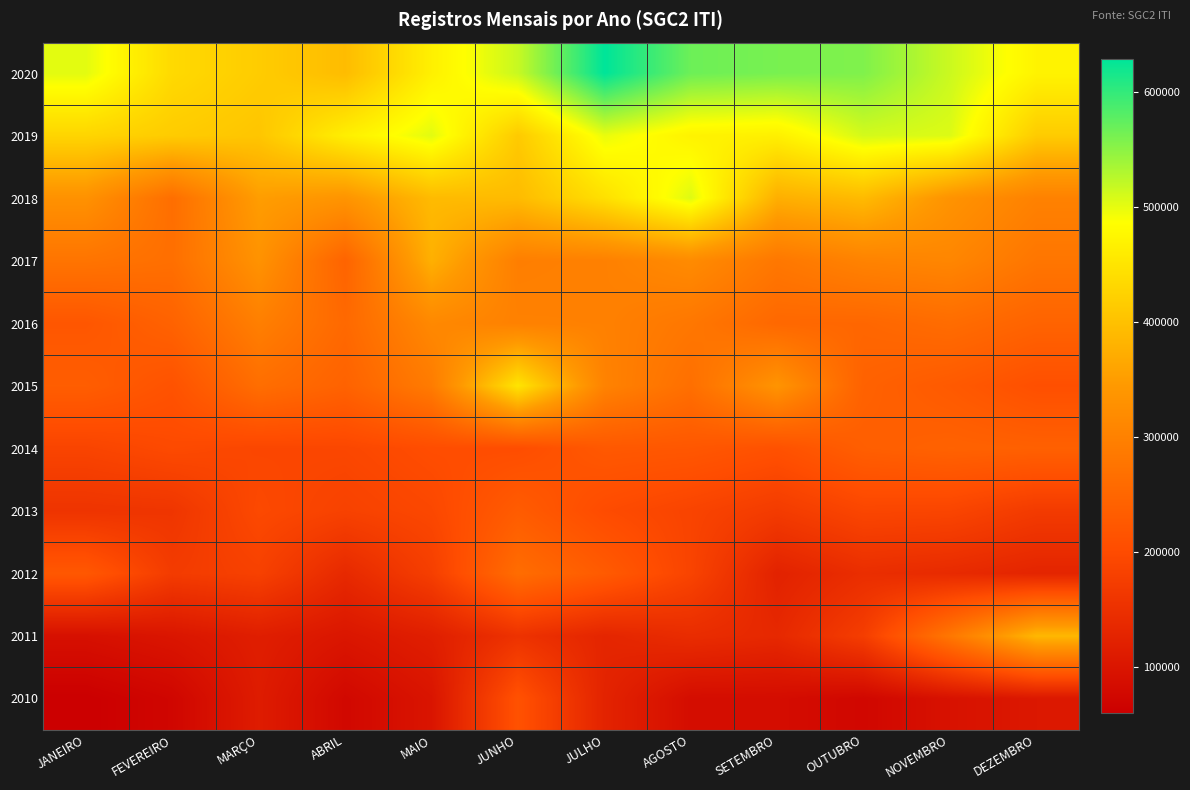

Between MAIO and AGOSTO, which is larger?

AGOSTO